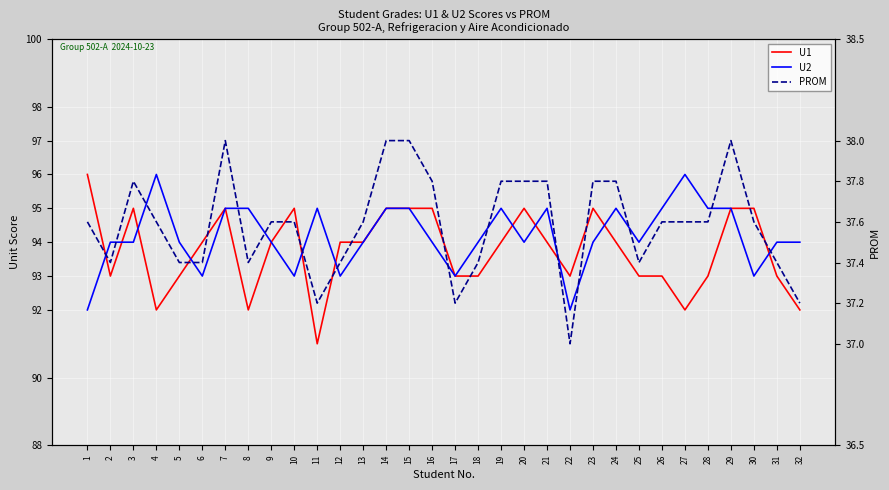

What is the value of the PROM point at the 32nd from the left?

37.2